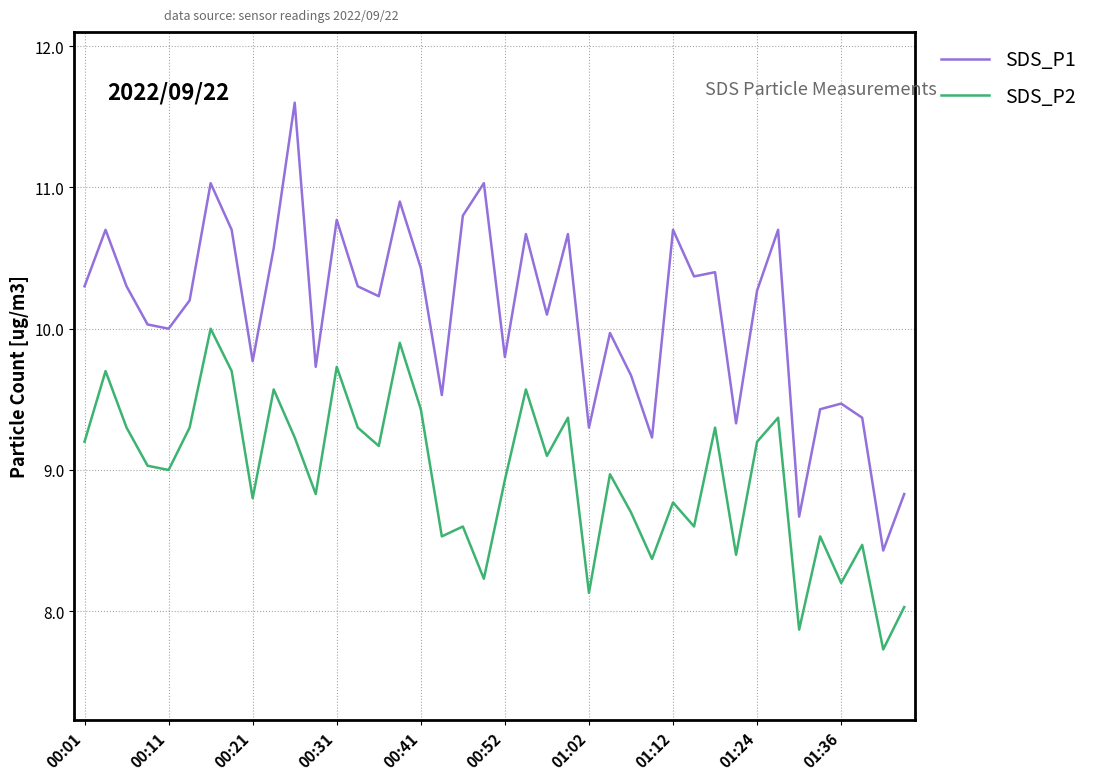

True or false: SDS_P1 and SDS_P2 cross at least once.

False